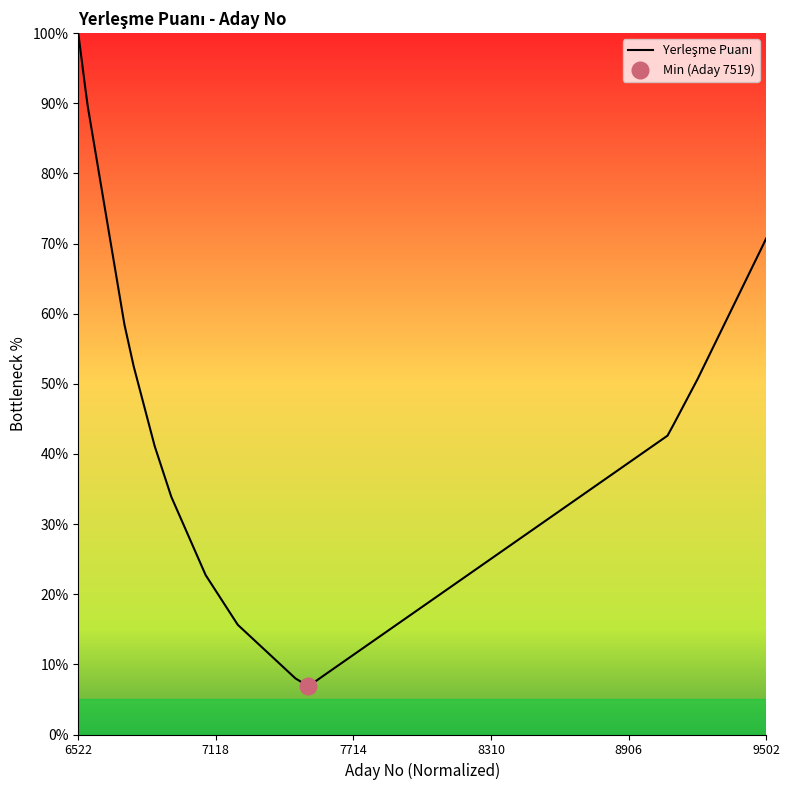

True or false: the data shows 12.5 at 8906.

False